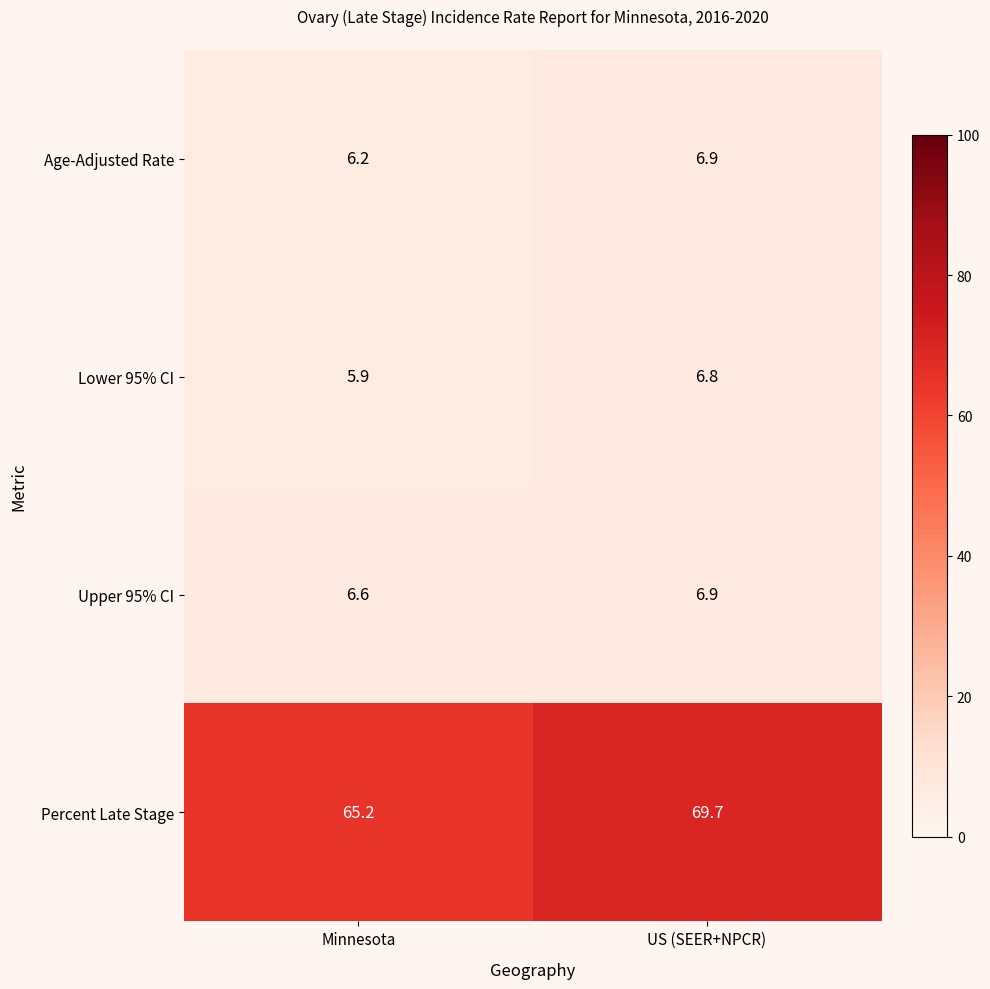

Which label corresponds to the smallest value in the chart?

Minnesota